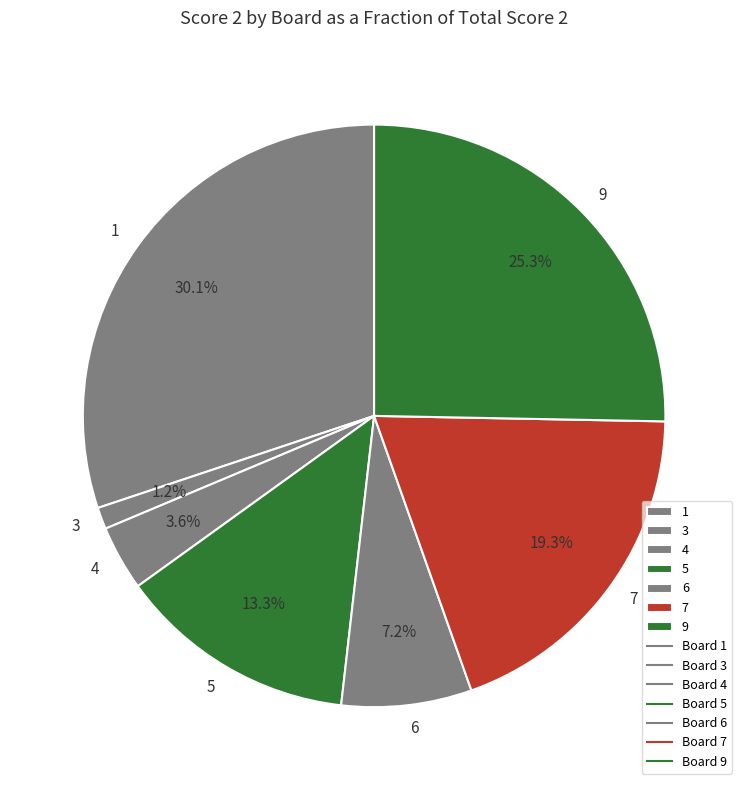

The 3 slice represents 1% of the pie. True or false?

True